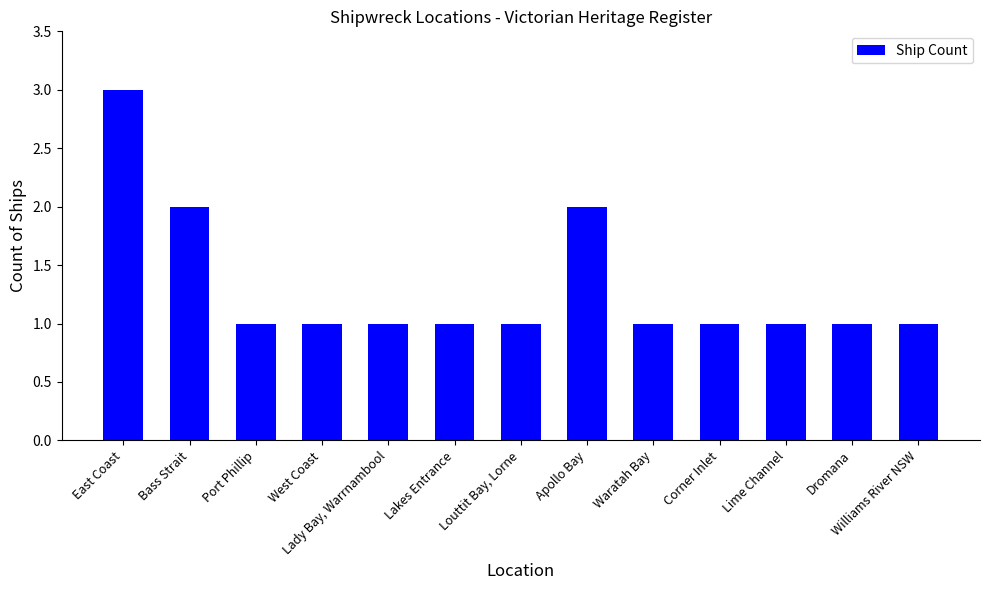

True or false: the data shows 2 at Lakes Entrance.

False